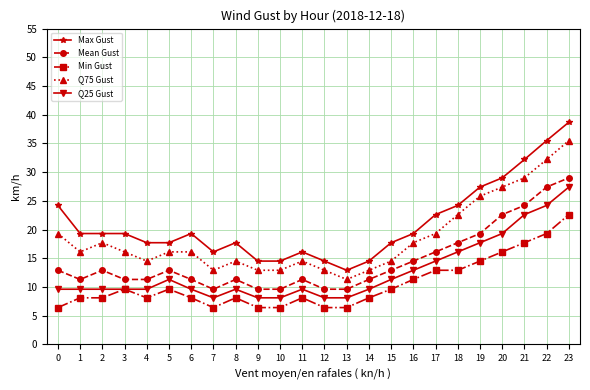

True or false: Max Gust has a value of 19.3 at 16.

True